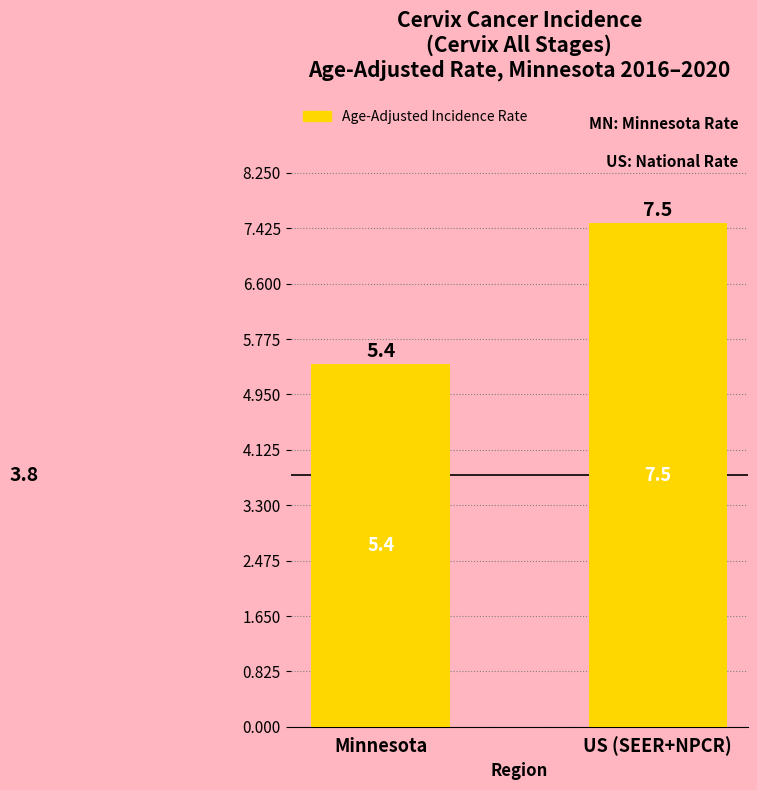

The chart shows a value of 12.9 at US (SEER+NPCR). True or false?

False